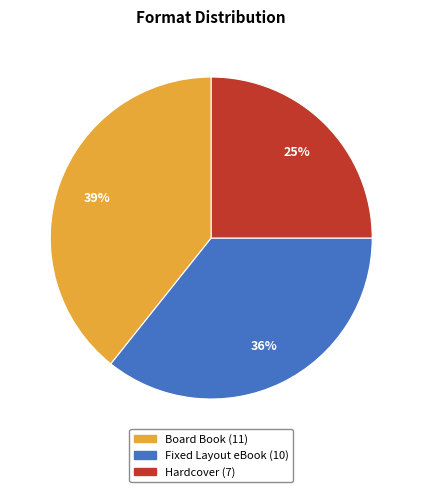

The Board Book slice represents 39% of the pie. True or false?

True